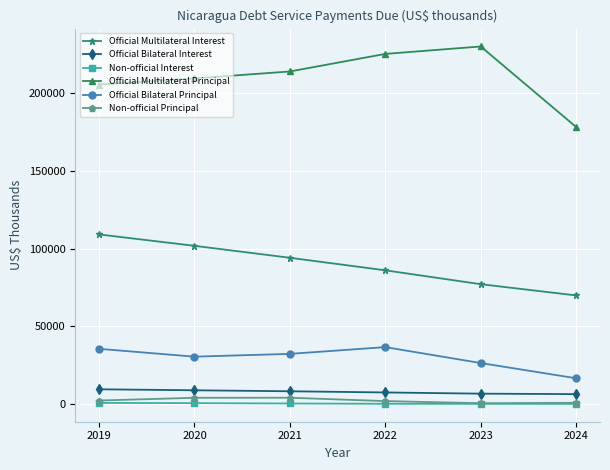

Is the value of Official Multilateral Principal at 2021 greater than the value of Non-official Interest at 2020?

Yes